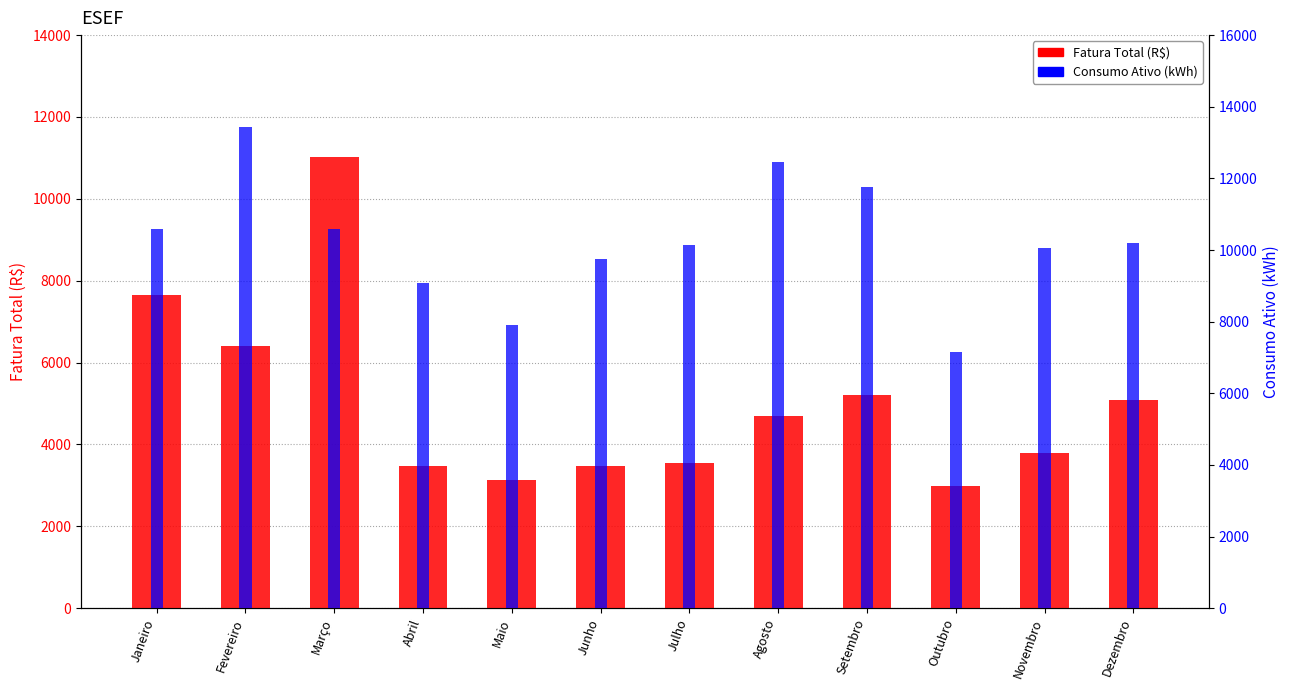

Rank the series at Junho from highest to lowest value.

Consumo Ativo (kWh), Fatura Total (R$)